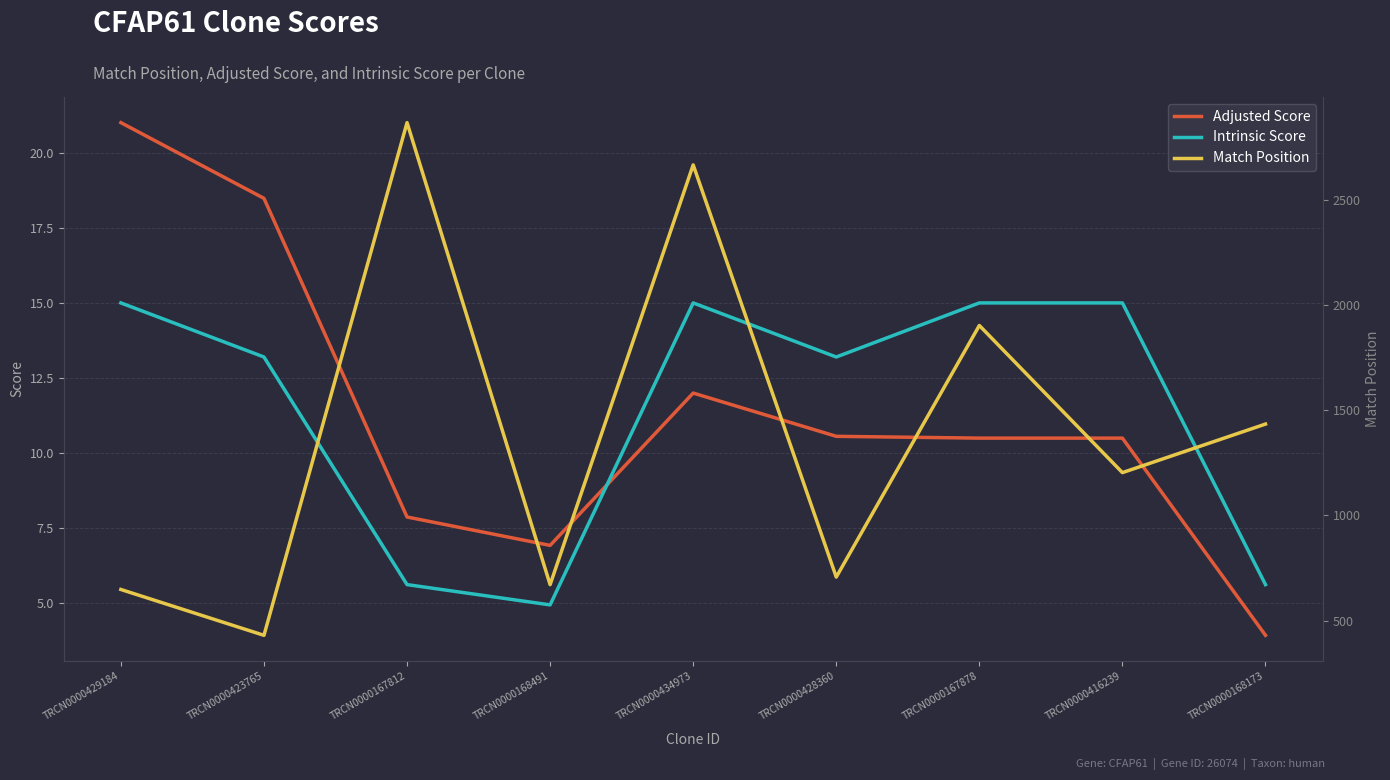

At TRCN0000167812, list the series in order from largest to smallest.

Match Position, Adjusted Score, Intrinsic Score